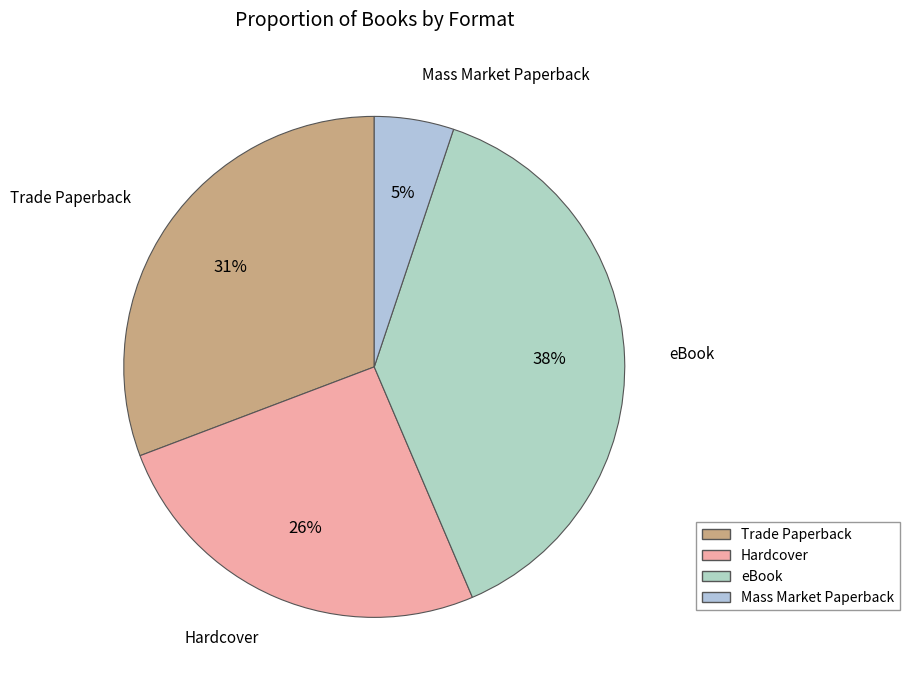

Does eBook account for over 50% of the chart?

No